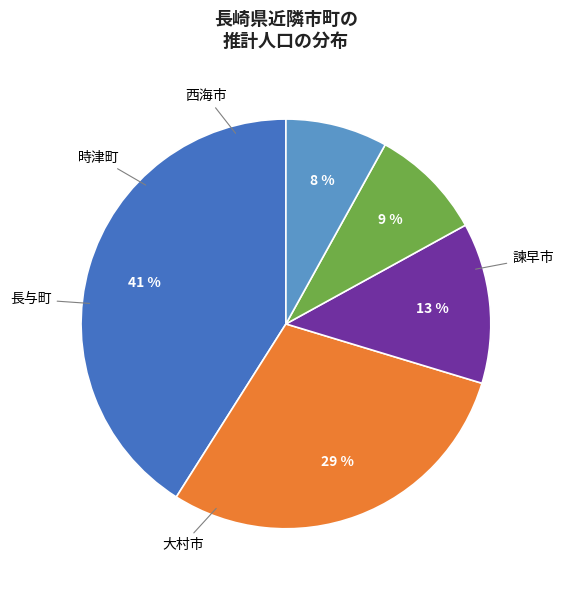

Count the number of slices in the pie.

5